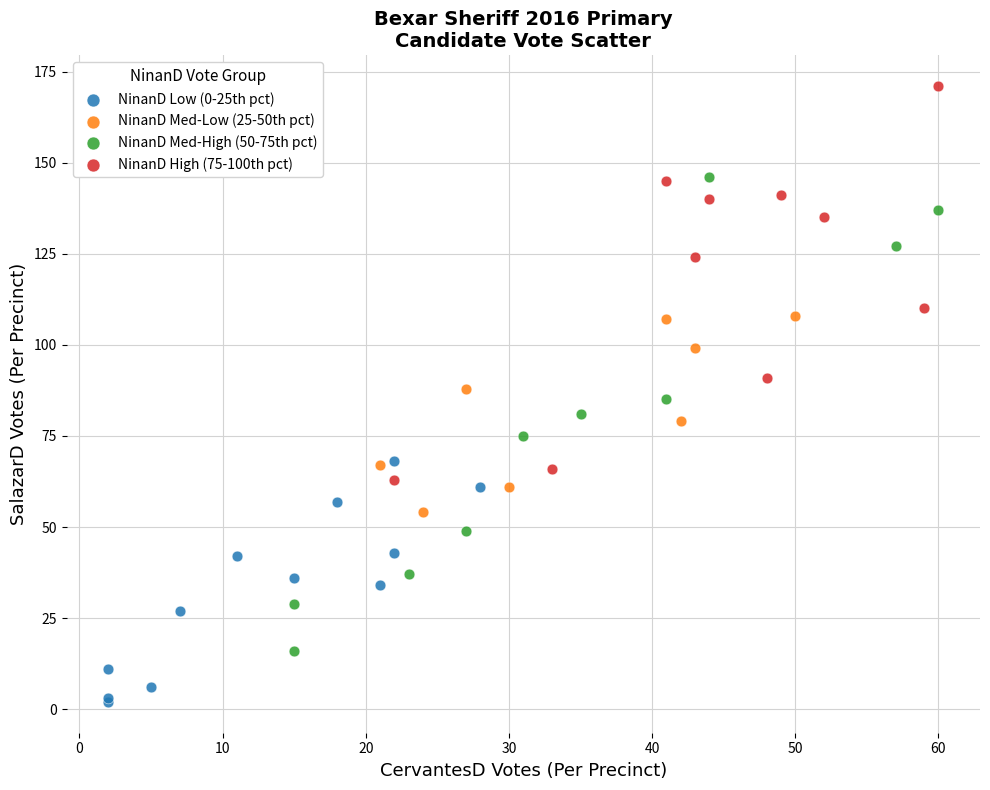

Which series has the widest spread of Y values?

NinanD Med-High (50-75th pct)